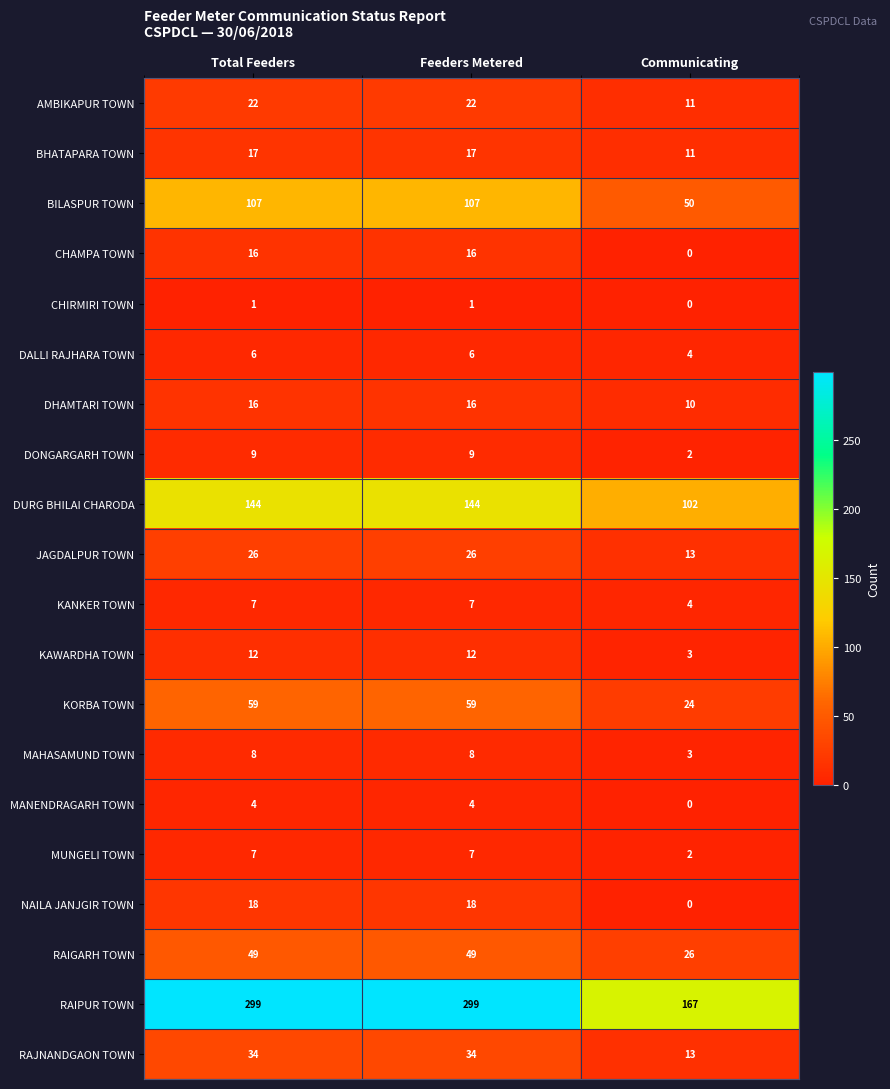

What is the approximate value of BILASPUR TOWN at Total Feeders?

107